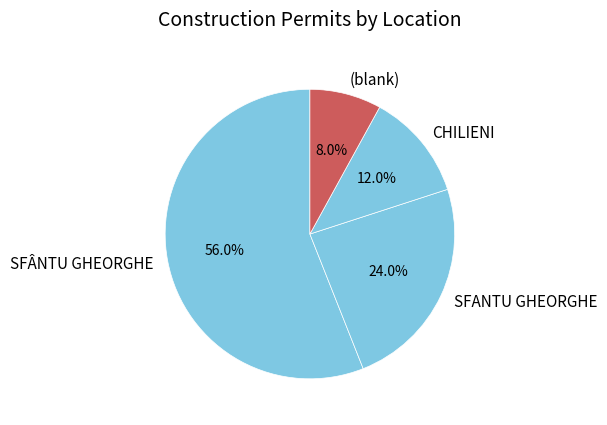

Which category accounts for the majority?

SFÂNTU GHEORGHE